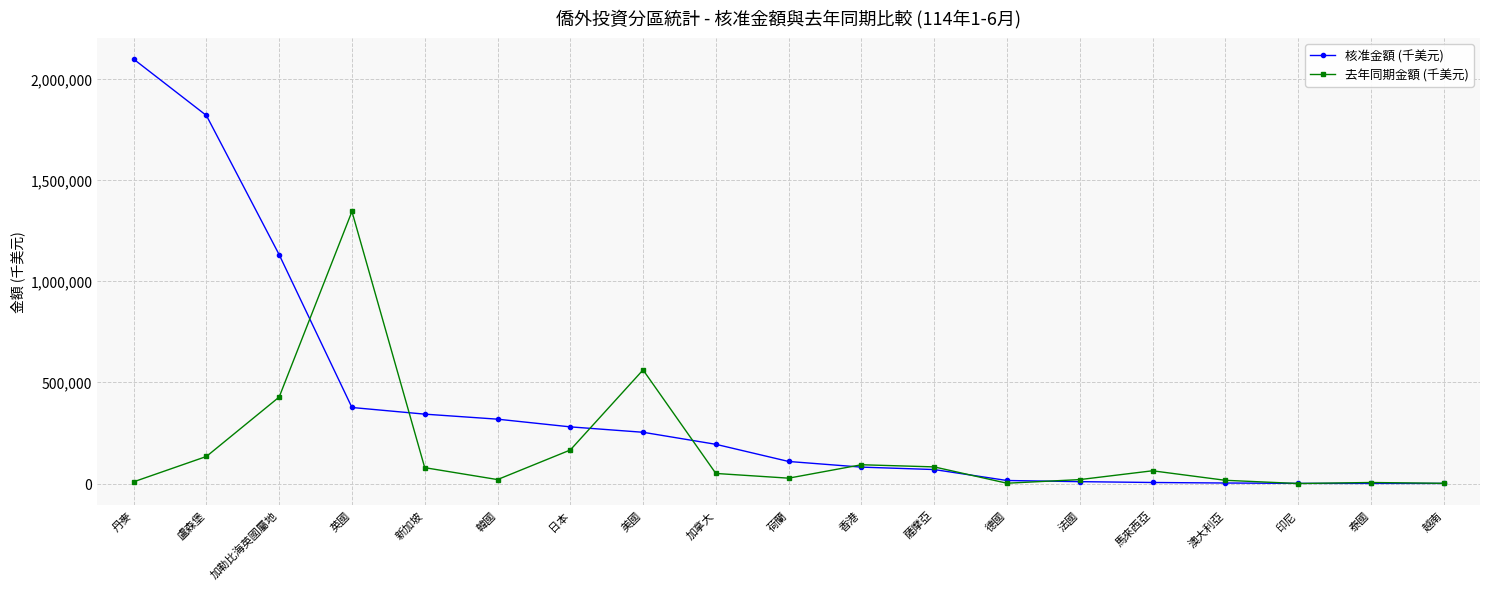

What is the label of the 16th point from the left?

澳大利亞